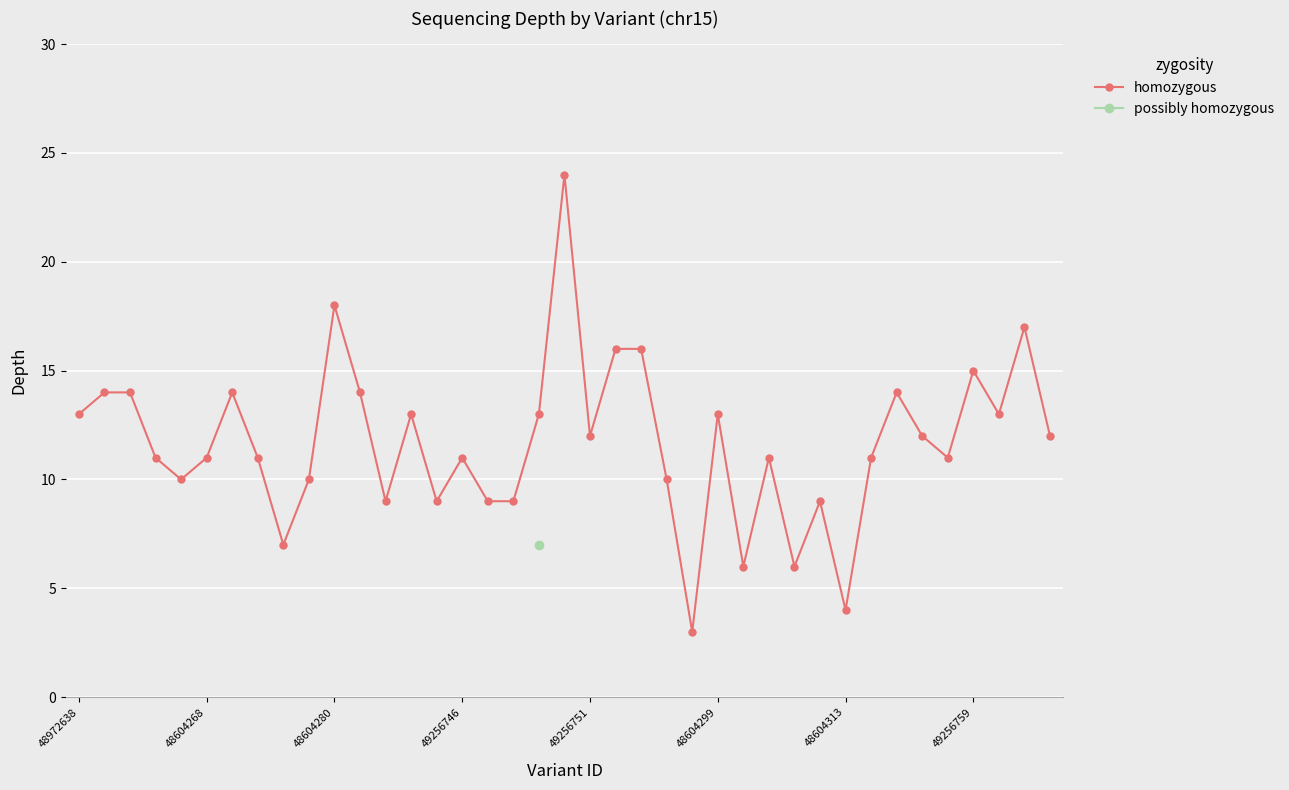

What is the approximate value at 8?

7